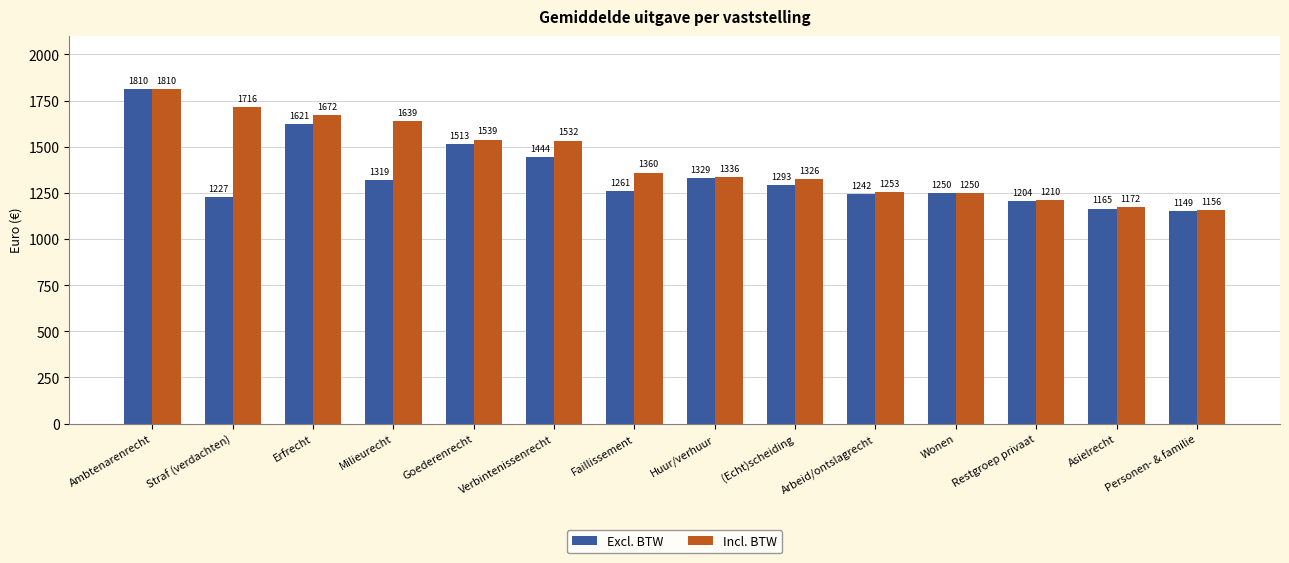

Rank the series by their average value, from lowest to highest.

Excl. BTW, Incl. BTW